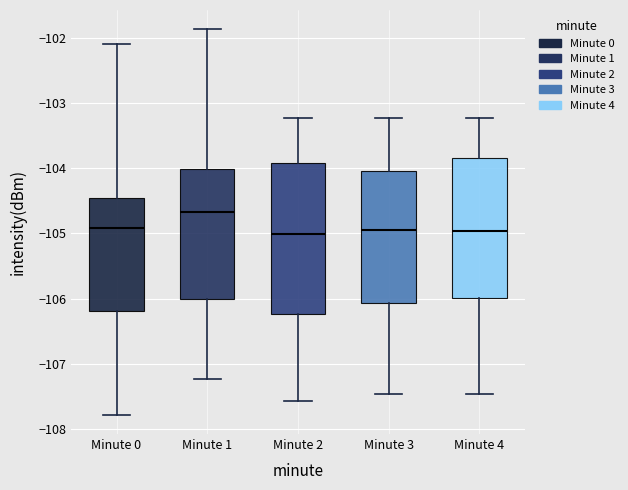

Reading left to right, read every box against the y-axis: the position of its median line, the range the box covers, and the ends of its whiskers. The values are not printed on the chart, so give them approximately, as read against the axis.

Minute 0: median -104.9, box -106.2 to -104.5, whiskers -107.8 to -102.1
Minute 1: median -104.7, box -106.0 to -104.0, whiskers -107.2 to -101.9
Minute 2: median -105.0, box -106.2 to -103.9, whiskers -107.6 to -103.2
Minute 3: median -105.0, box -106.1 to -104.0, whiskers -107.5 to -103.2
Minute 4: median -105.0, box -106.0 to -103.8, whiskers -107.5 to -103.2